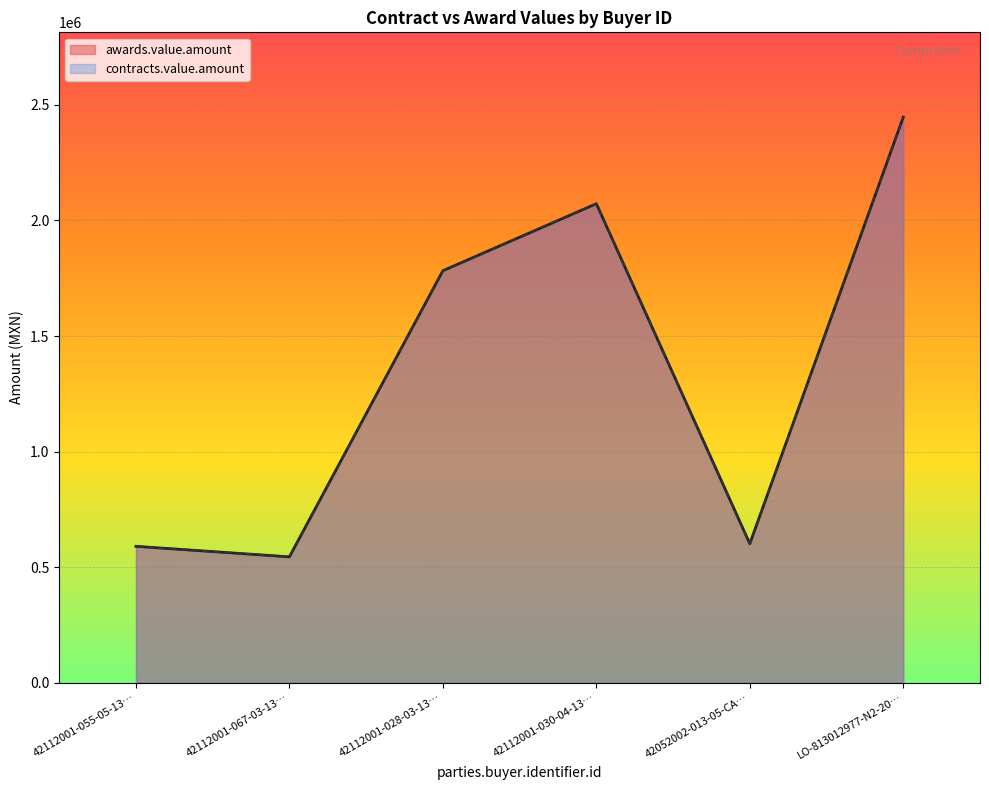

How many data points in awards.value.amount are less than 1782543?

3